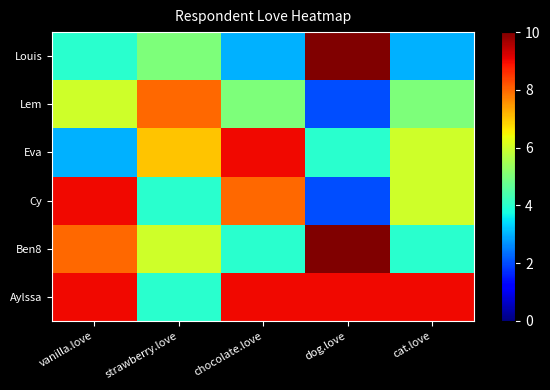

At how many categories does at least one series exceed 7?

5